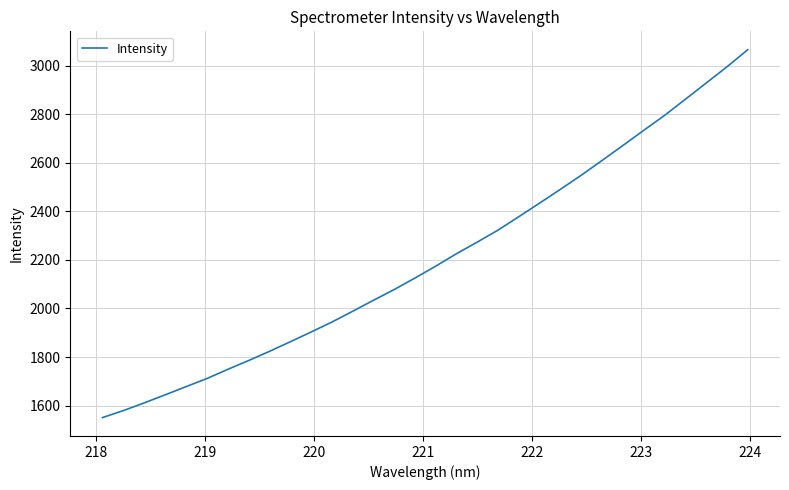

What is the difference between the maximum and second lowest values?

1485.9